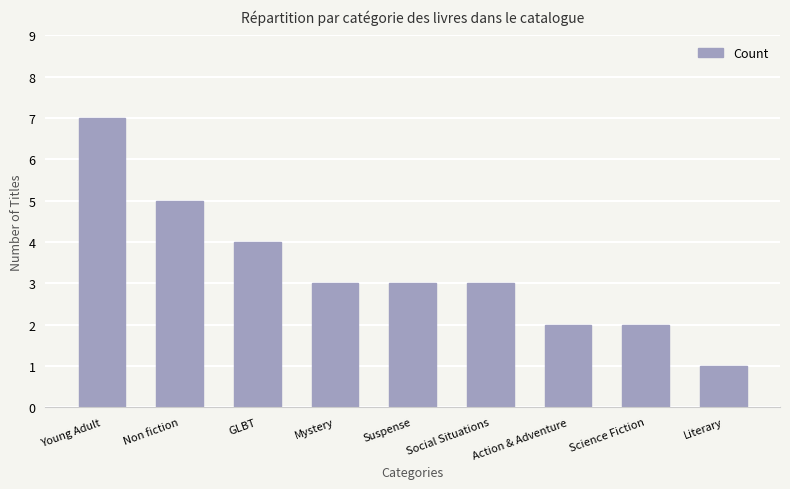

How many categories are shown in the chart?

9